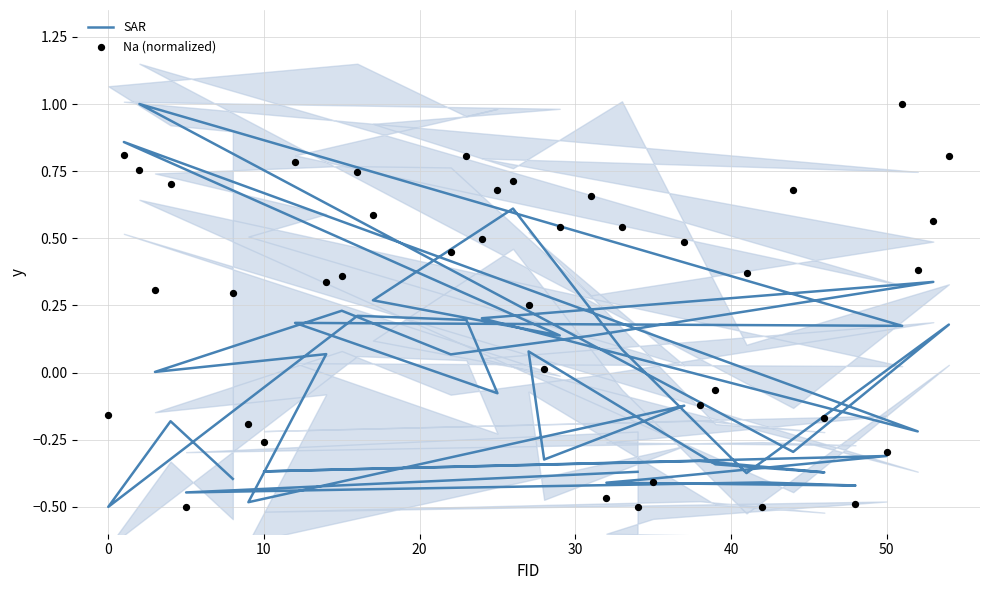

Which series has the widest spread of Y values?

SAR